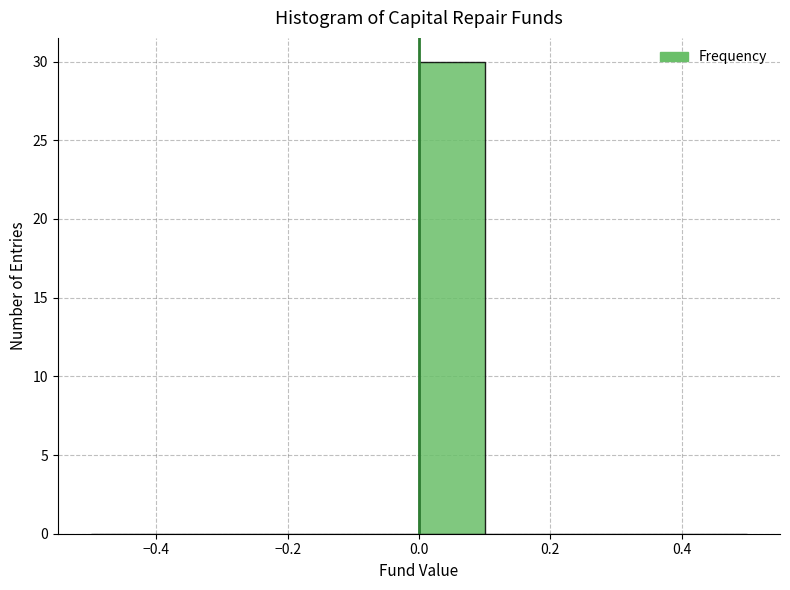

What is the height of the bar covering 0.0 to 0.1 on the x-axis? The values are not printed on the chart, so give them approximately, as read against the axis.

30